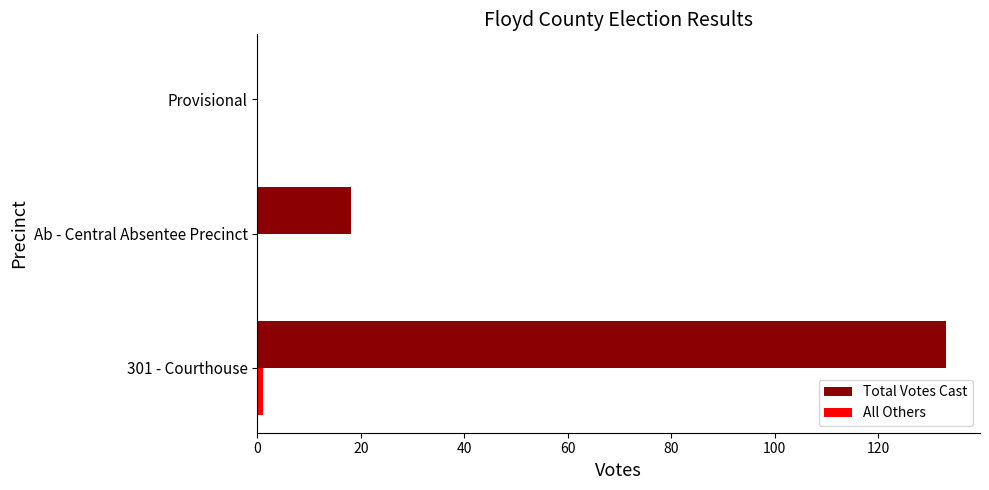

At which label is Total Votes Cast closest to 66?

Ab - Central Absentee Precinct